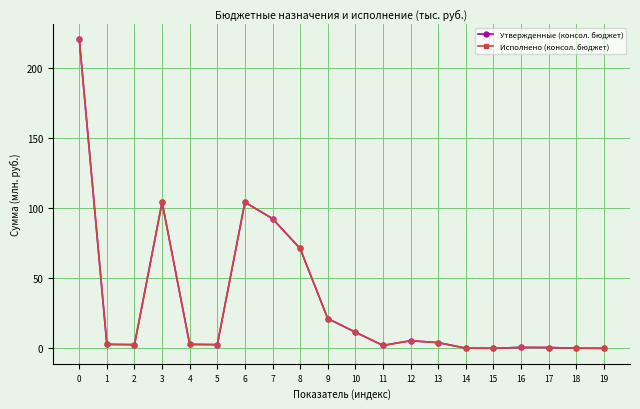

What is the value of the Утвержденные (консол. бюджет) point at the 9th from the left?

71.2